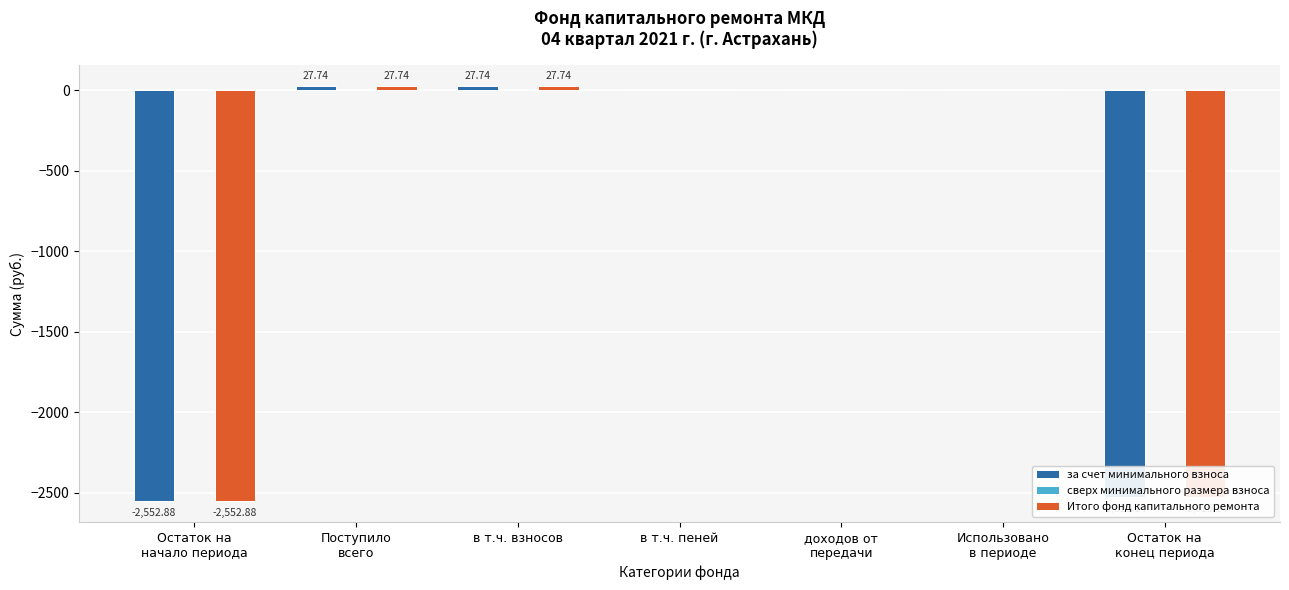

Where does the за счет минимального взноса series first go above 0?

Поступило
всего